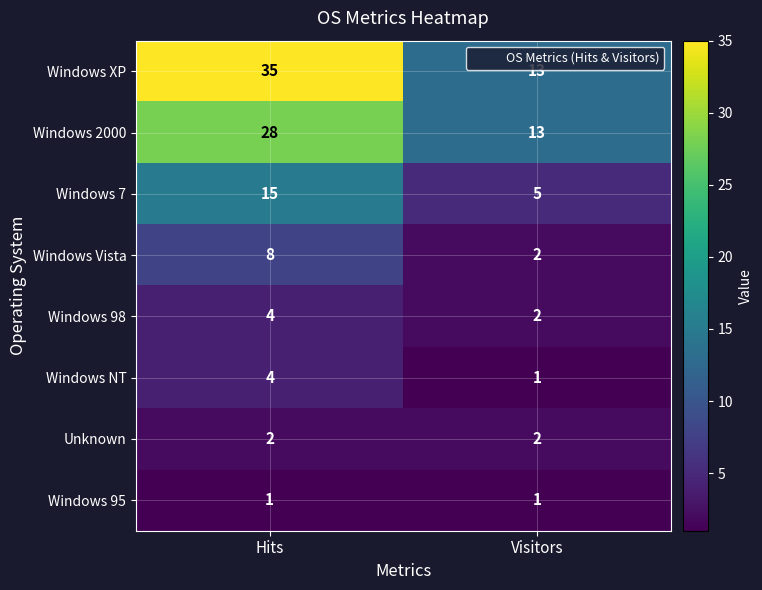

Reading right to left, extract all data points from this chart.

Windows XP: Visitors=13	Hits=35
Windows 2000: Visitors=13	Hits=28
Windows 7: Visitors=5	Hits=15
Windows Vista: Visitors=2	Hits=8
Windows 98: Visitors=2	Hits=4
Windows NT: Visitors=1	Hits=4
Unknown: Visitors=2	Hits=2
Windows 95: Visitors=1	Hits=1